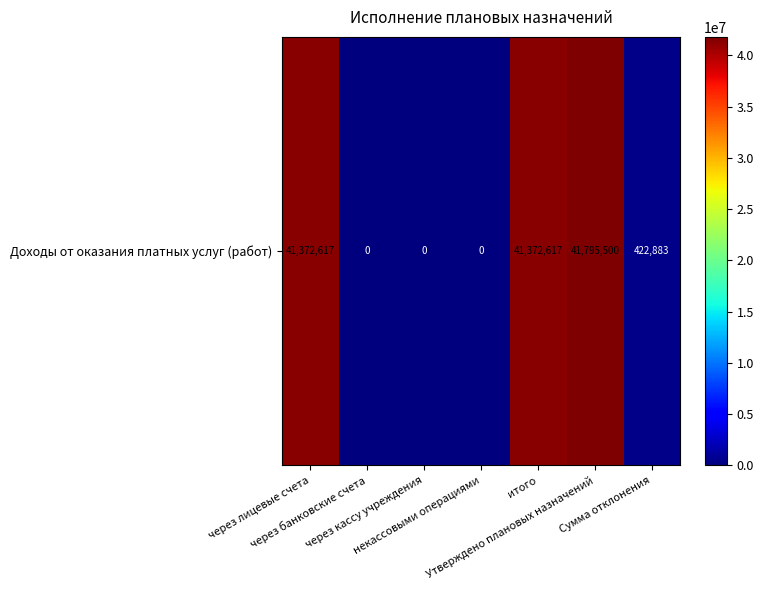

Which category has the lowest value across all series?

через банковские счета